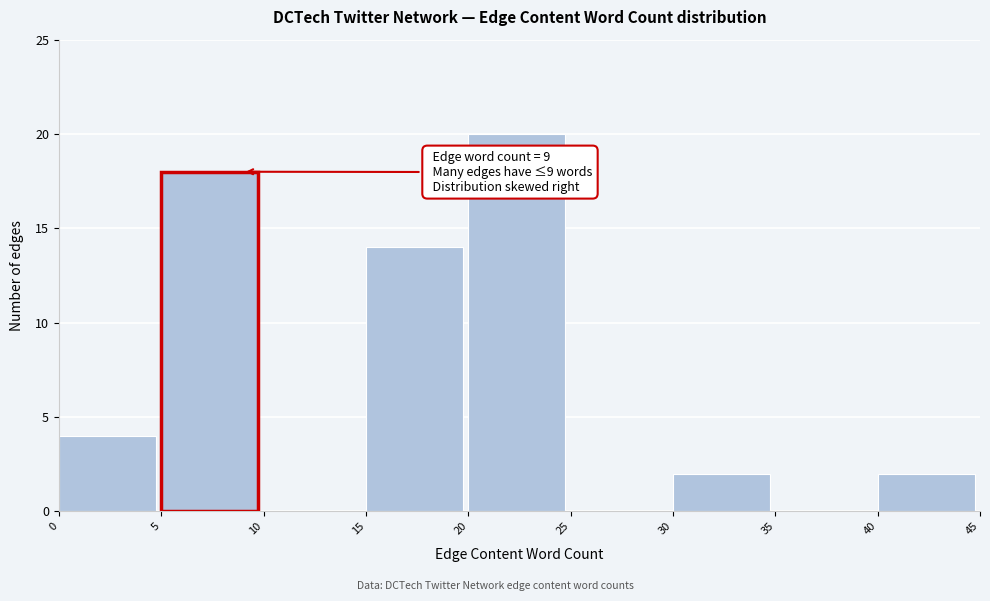

Over which range of the x-axis is the bar tallest?

20 to 25